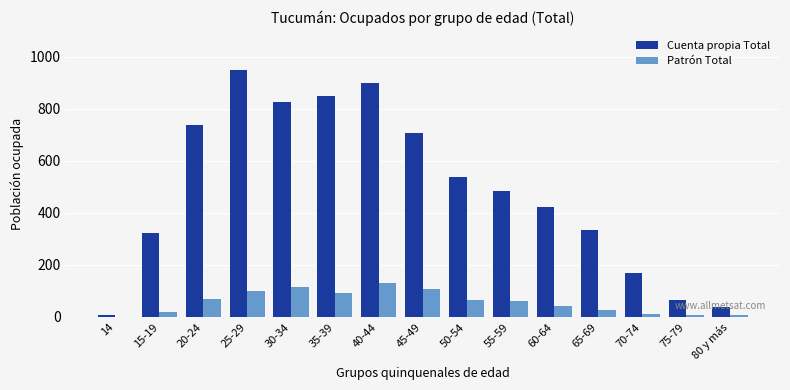

What is the sum of all Cuenta propia Total values?

7356